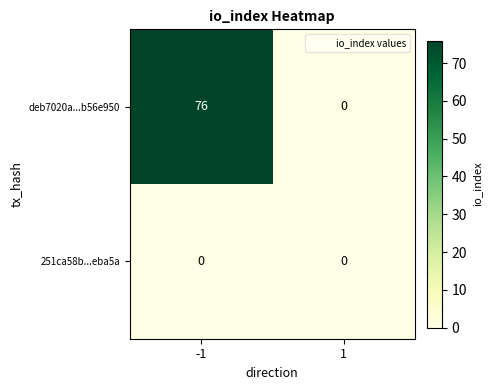

Which series has the largest total across all categories?

deb7020a...b56e950